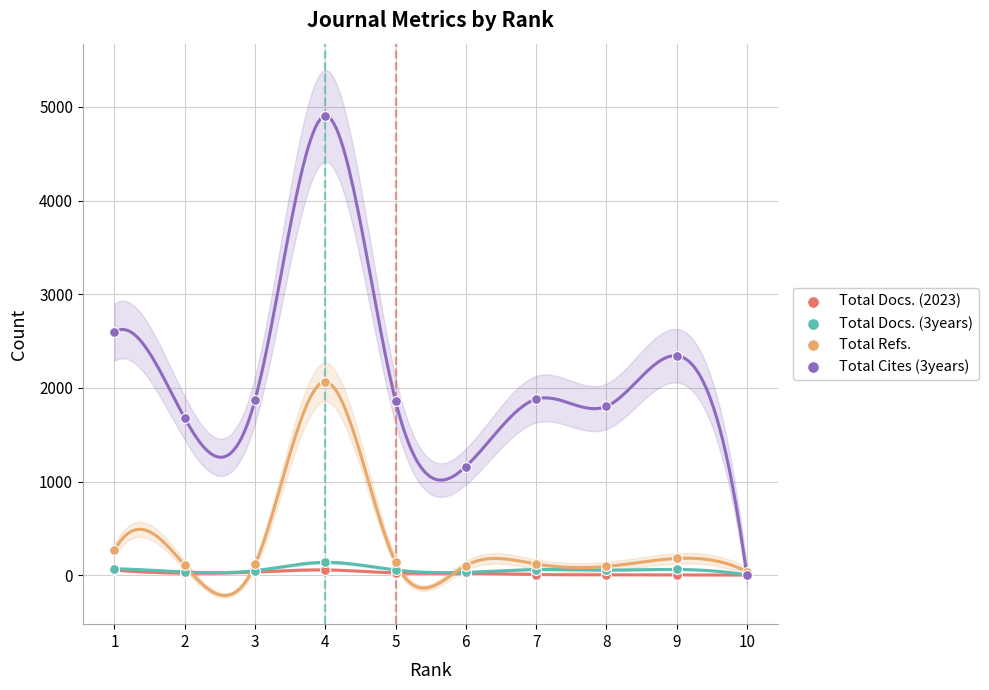

In the Total Refs. series, what Y value is closest to 1051?

266